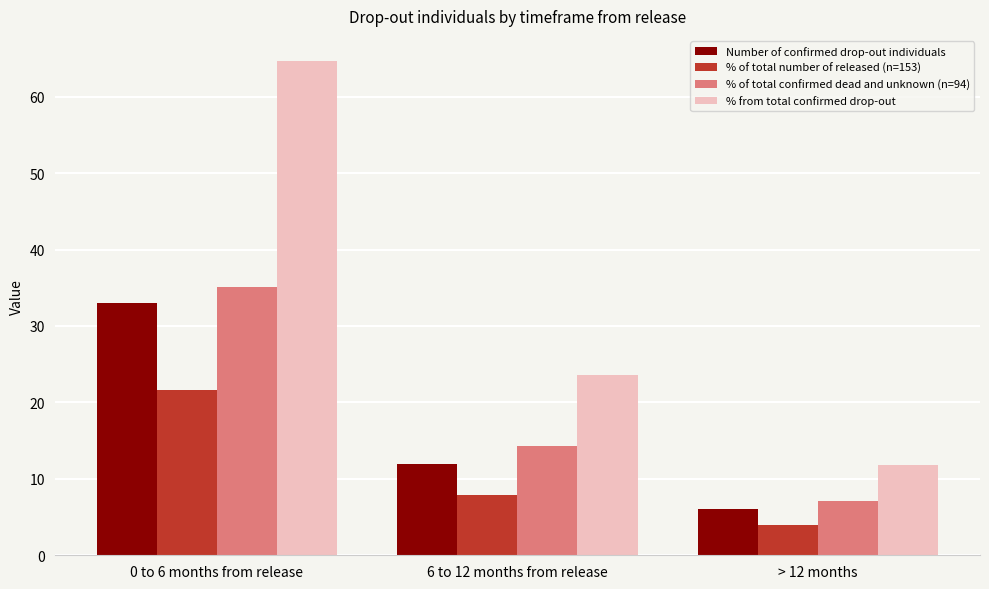

Which series has the largest total across all categories?

% from total confirmed drop-out